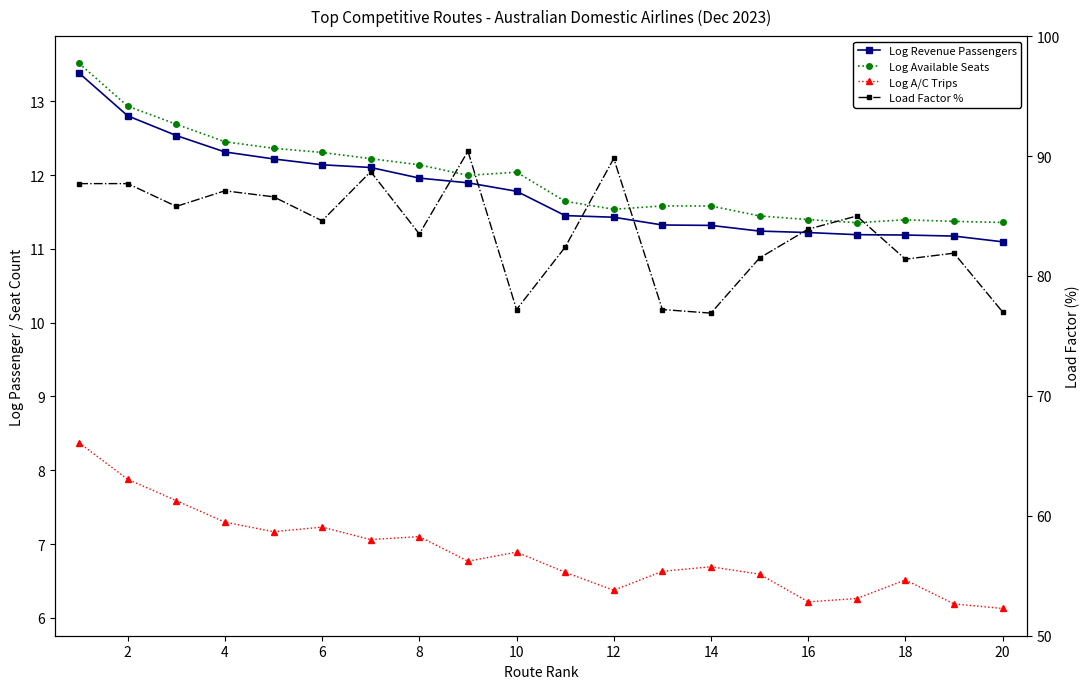

Between 18 and 4, which is larger?

4